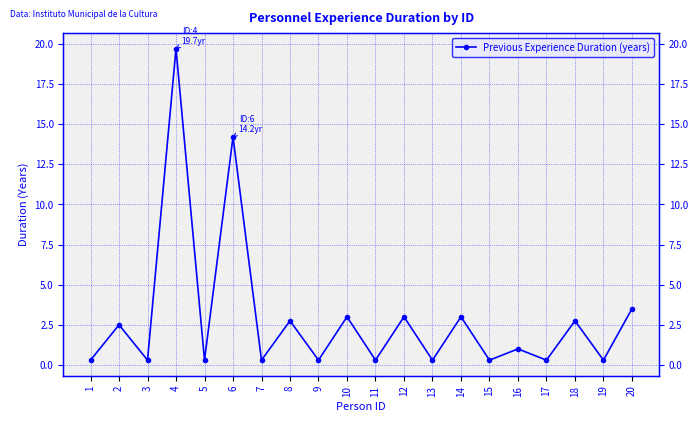

Approximately how many times larger is the value at 8 compared to 14?

0.9